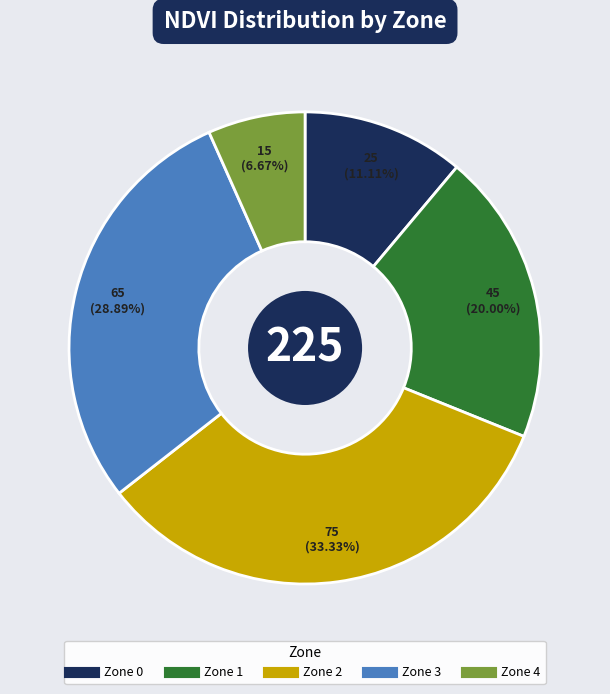

Rank the categories by value from highest to lowest.

Zone 2, Zone 3, Zone 1, Zone 0, Zone 4